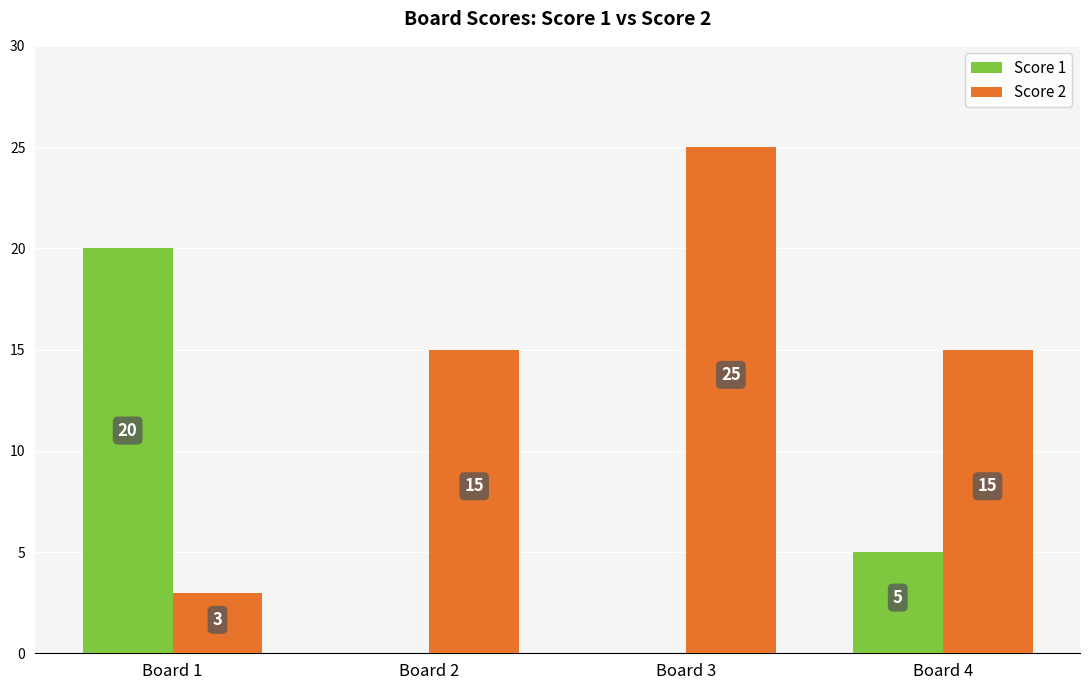

At which category is the sum across all series the highest?

Board 3